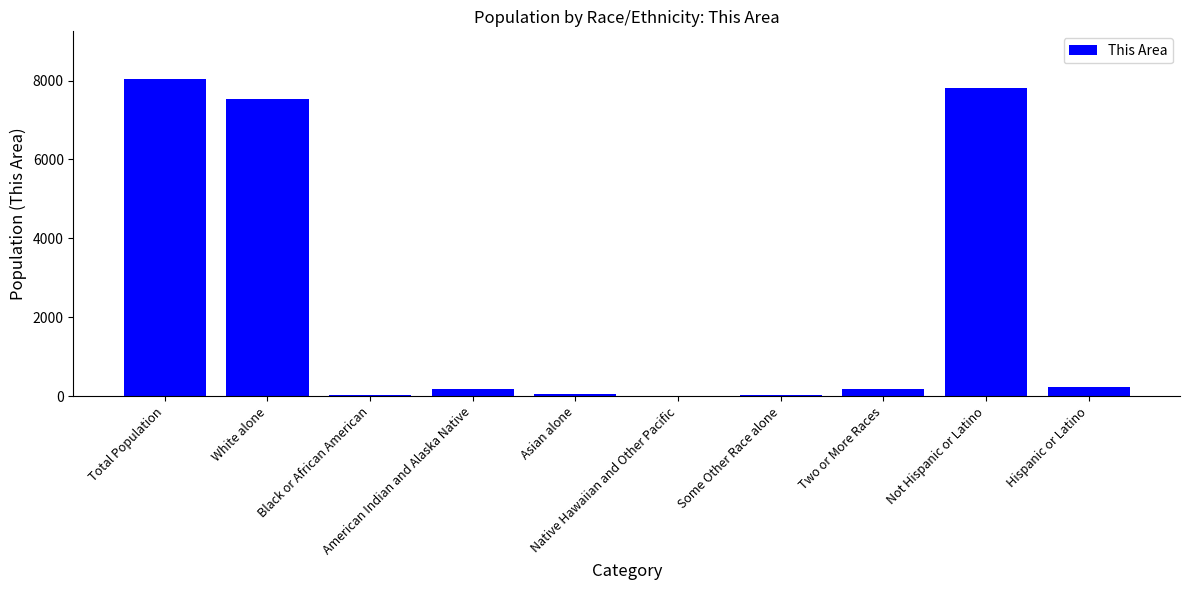

What is the greatest value displayed?

8043